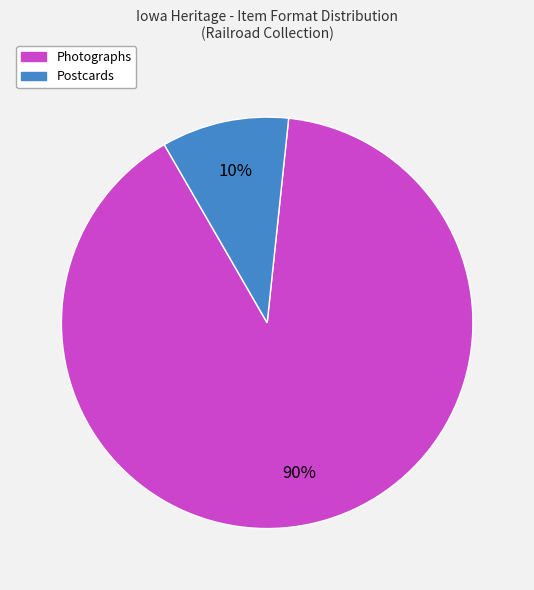

To the nearest percent, what is the difference between the largest and smallest slice percentages?

80%